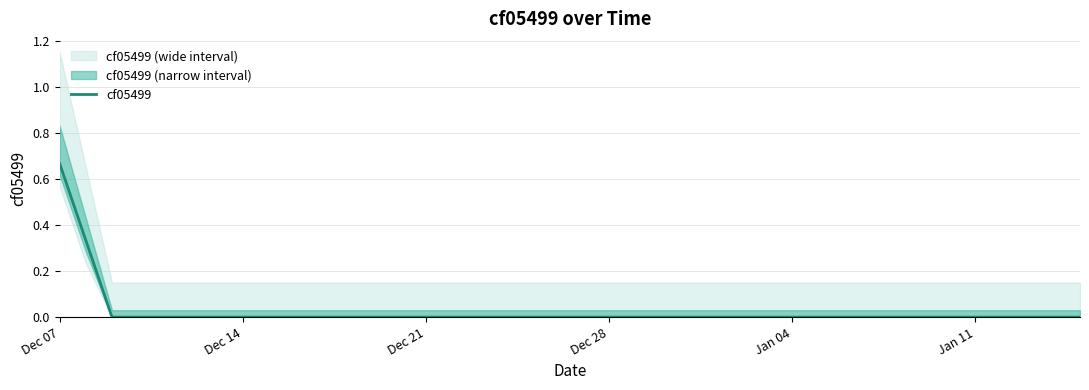

Count the values in the range 0 to 1.

40